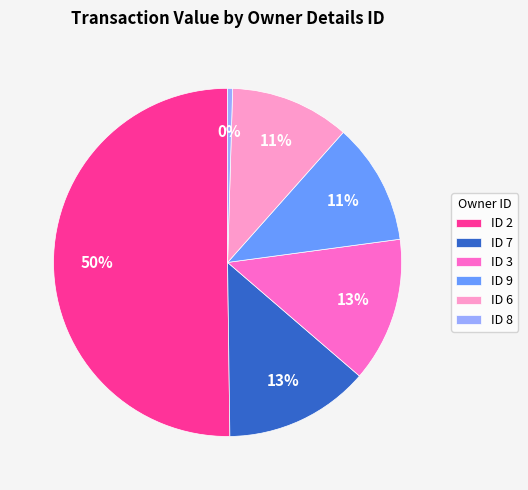

What is the smallest slice in the pie chart?

ID 8